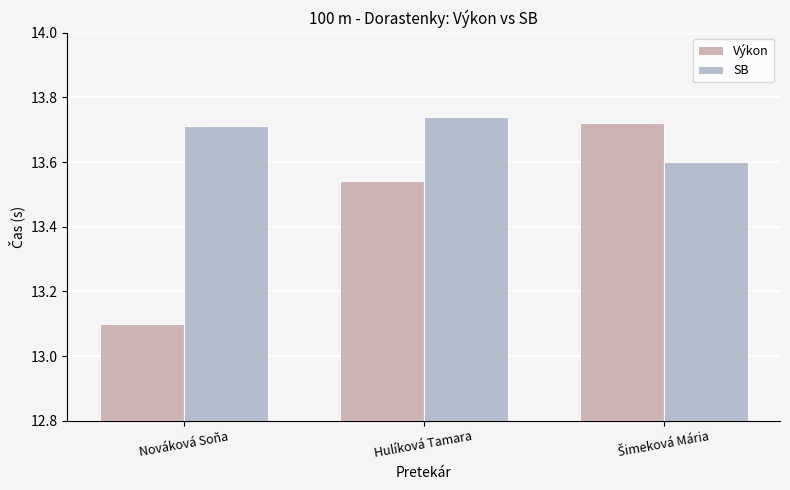

Count the number of data series in this chart.

2